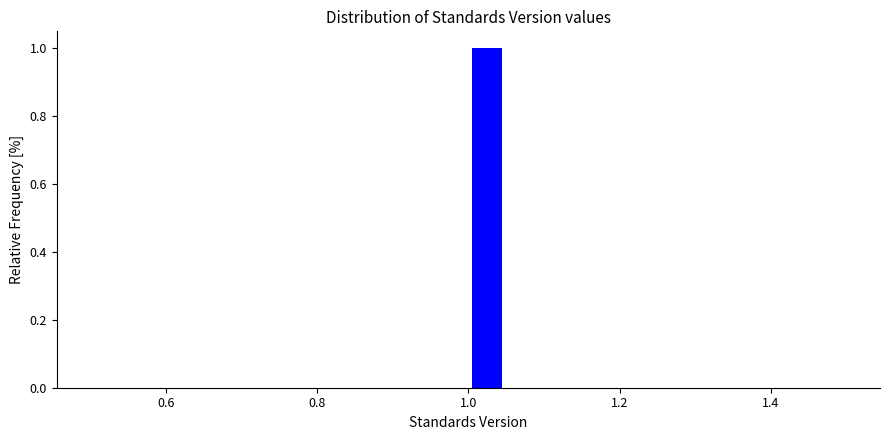

Around what value on the x-axis is the tallest bar? Give the approximate position of its centre, as read against the axis.

1.02